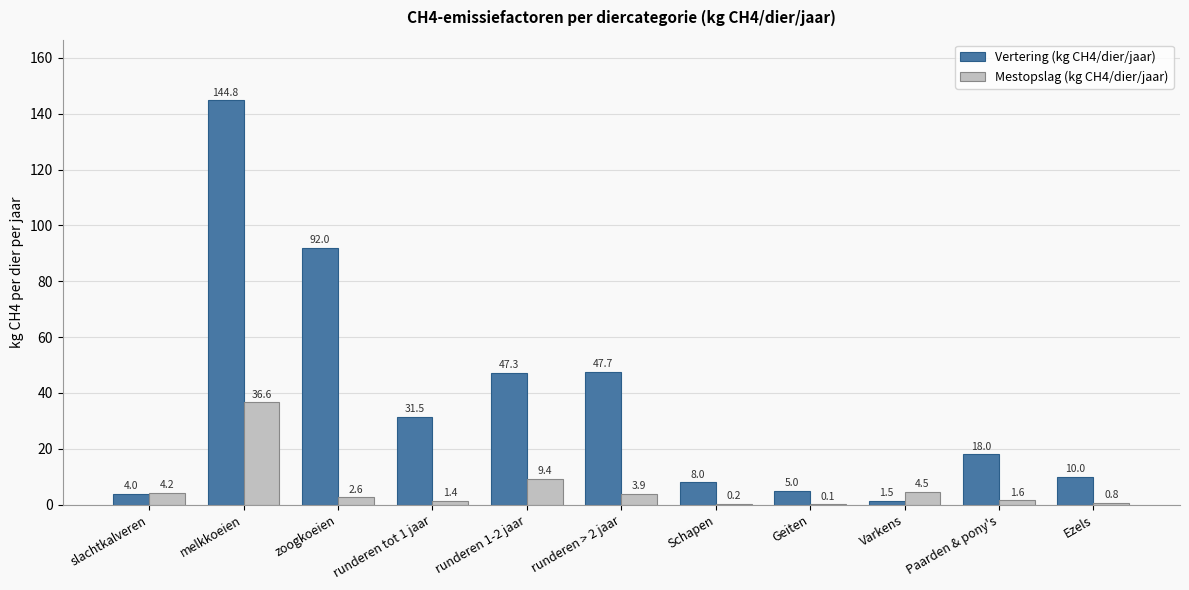

What is the total value across all series at zoogkoeien?

94.6